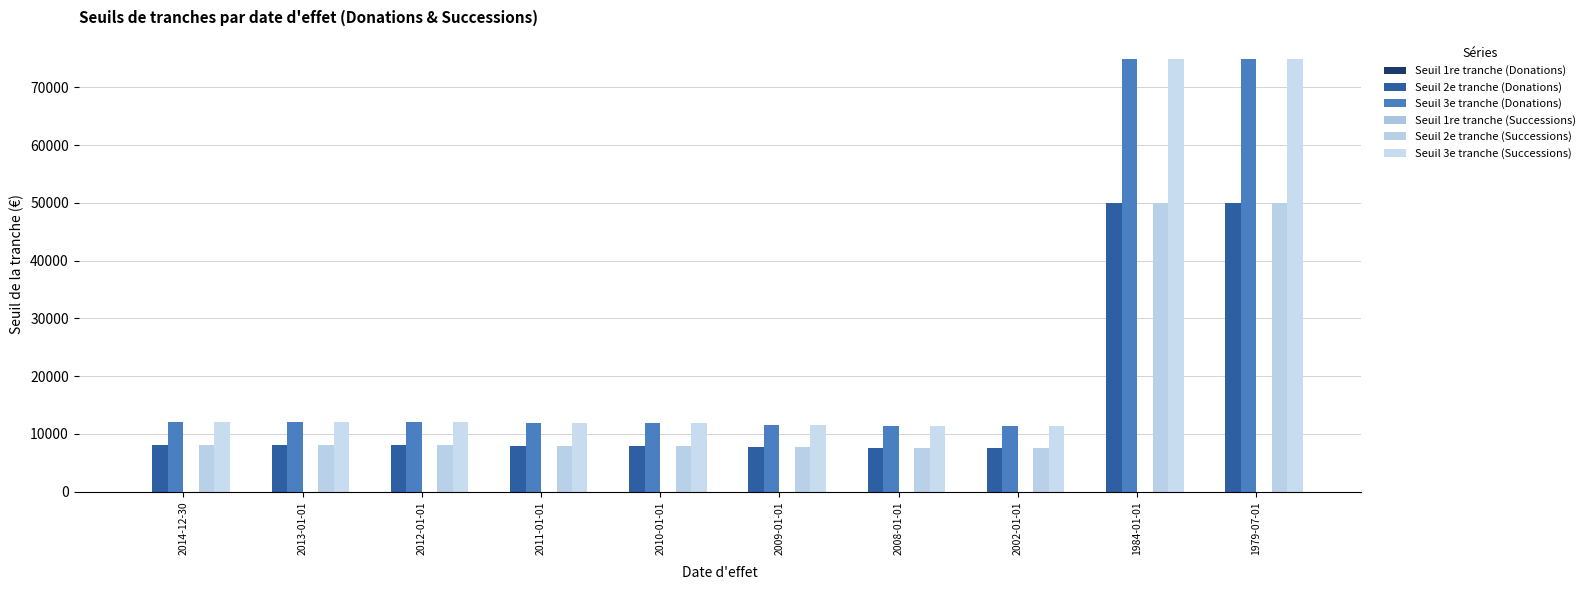

What is the total value across all series at 2009-01-01?

38494